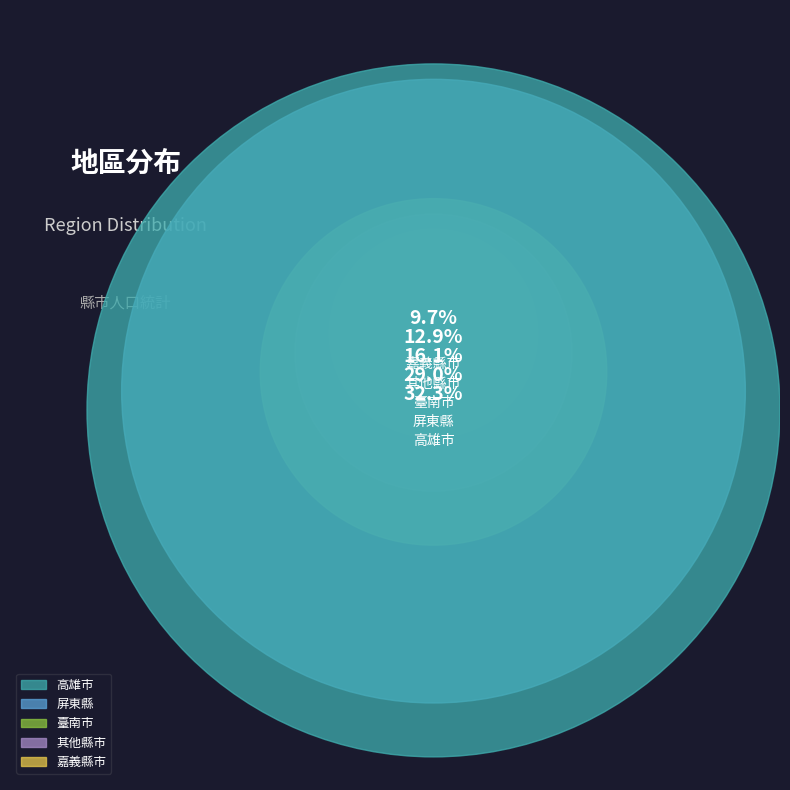

To the nearest percent, what percentage of the pie is 屏東縣?

29%